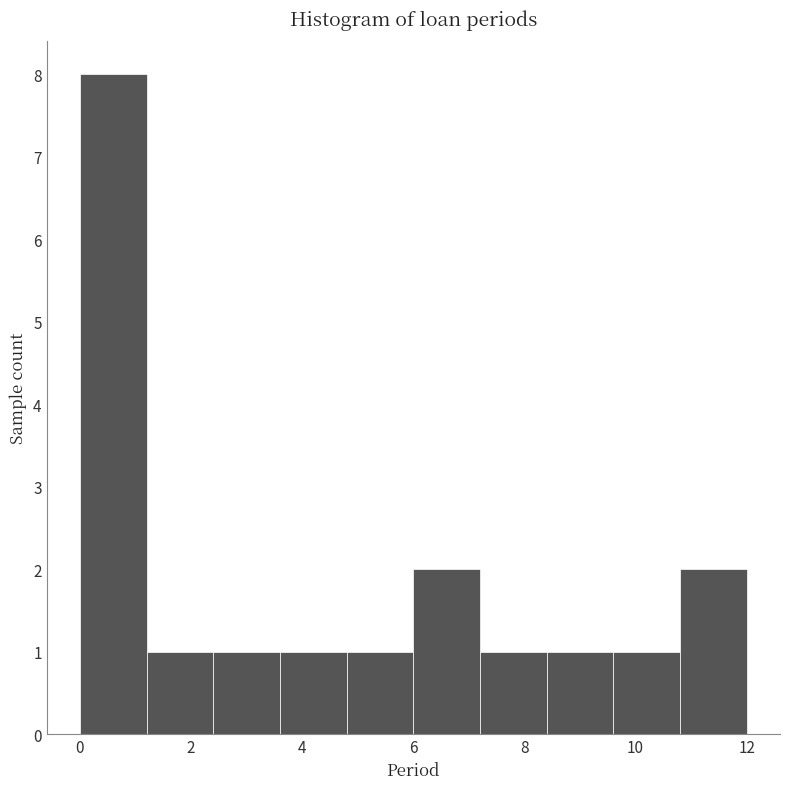

Reading left to right, list every bar in this chart as the range it spans on the x-axis followed by its height. The values are not printed on the chart, so give them approximately, as read against the axis.

0.0 to 1.2: 8
1.2 to 2.4: 1
2.4 to 3.6: 1
3.6 to 4.8: 1
4.8 to 6.0: 1
6.0 to 7.2: 2
7.2 to 8.4: 1
8.4 to 9.6: 1
9.6 to 10.8: 1
10.8 to 12.0: 2